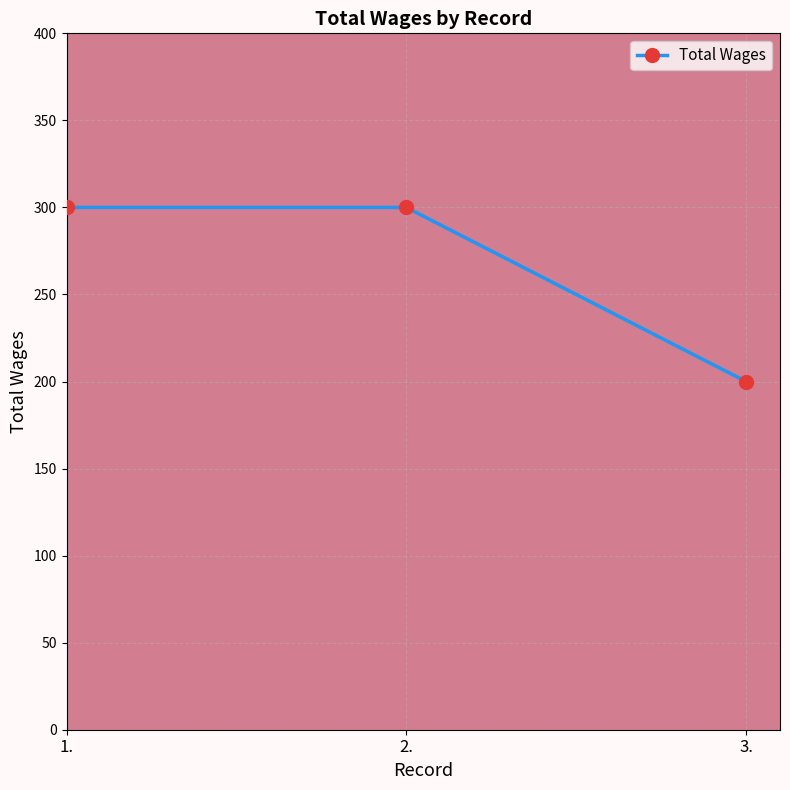

What is the value of the 2nd point from the left?

300